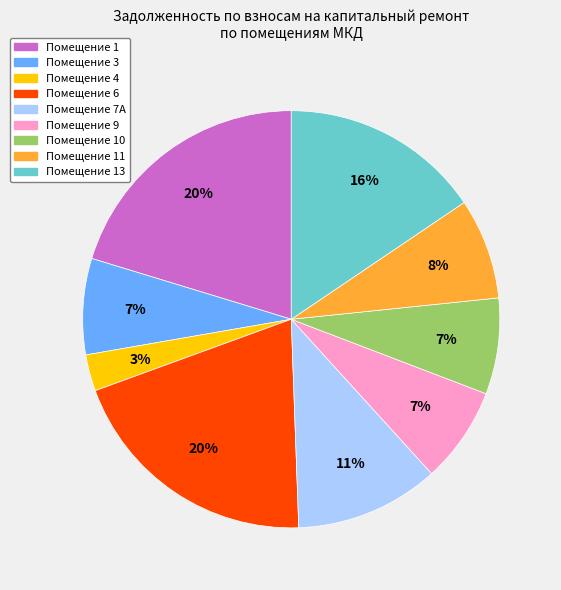

How many slices are in this pie chart?

9